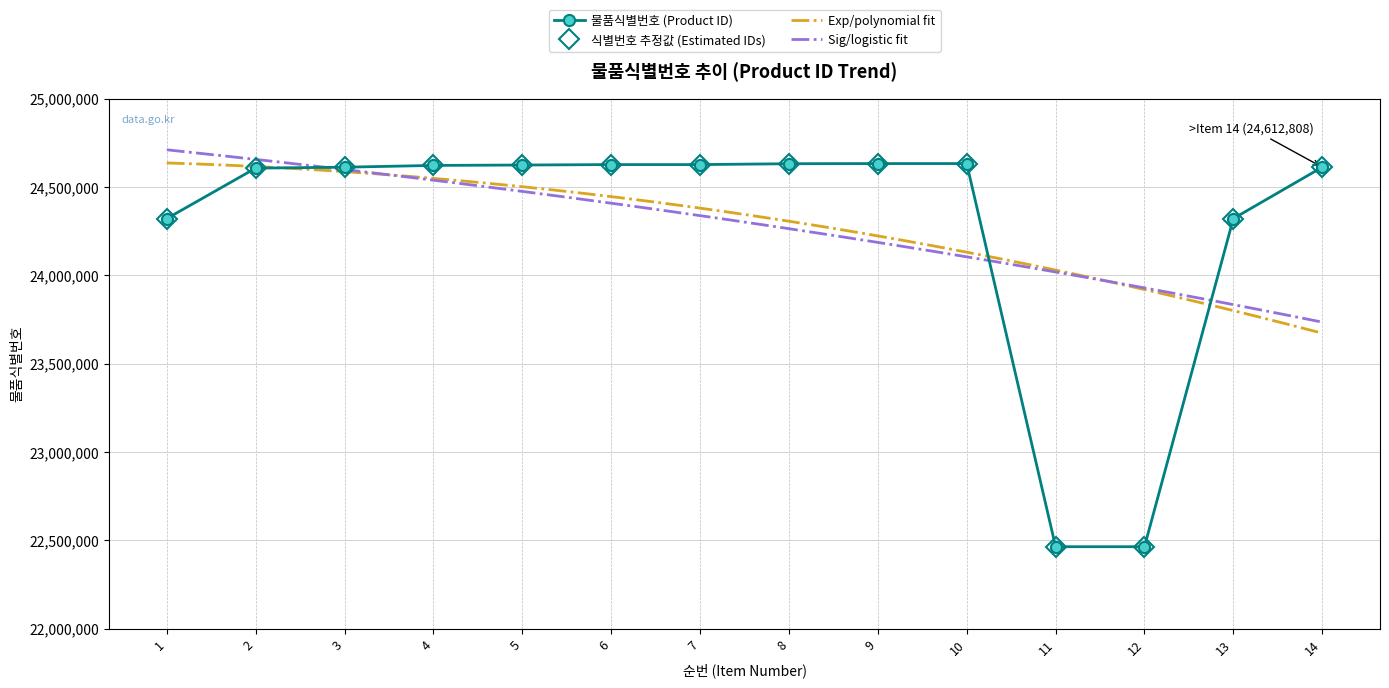

Where is the first local maximum?

10